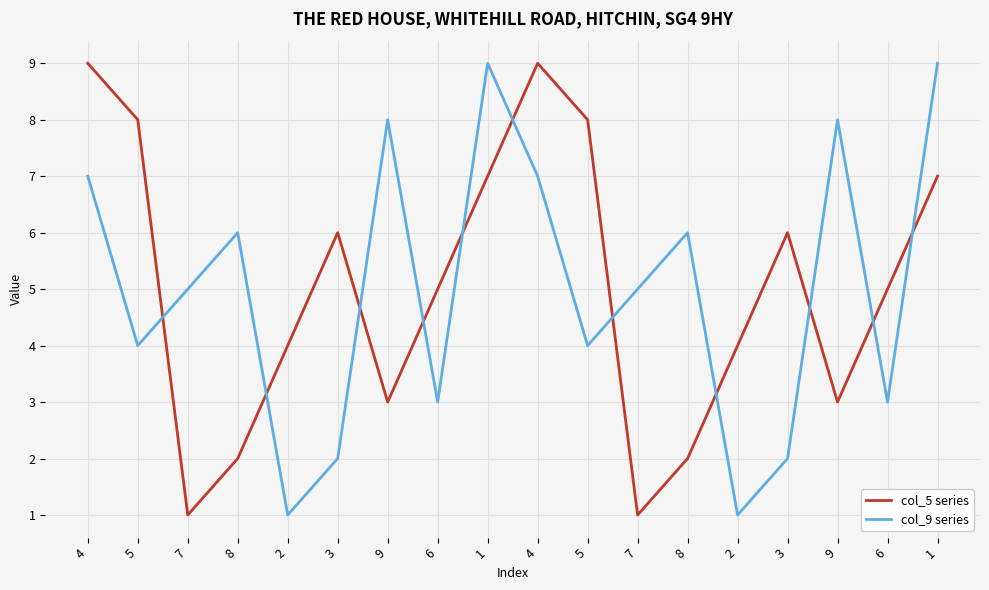

How many categories are shown in the chart?

18